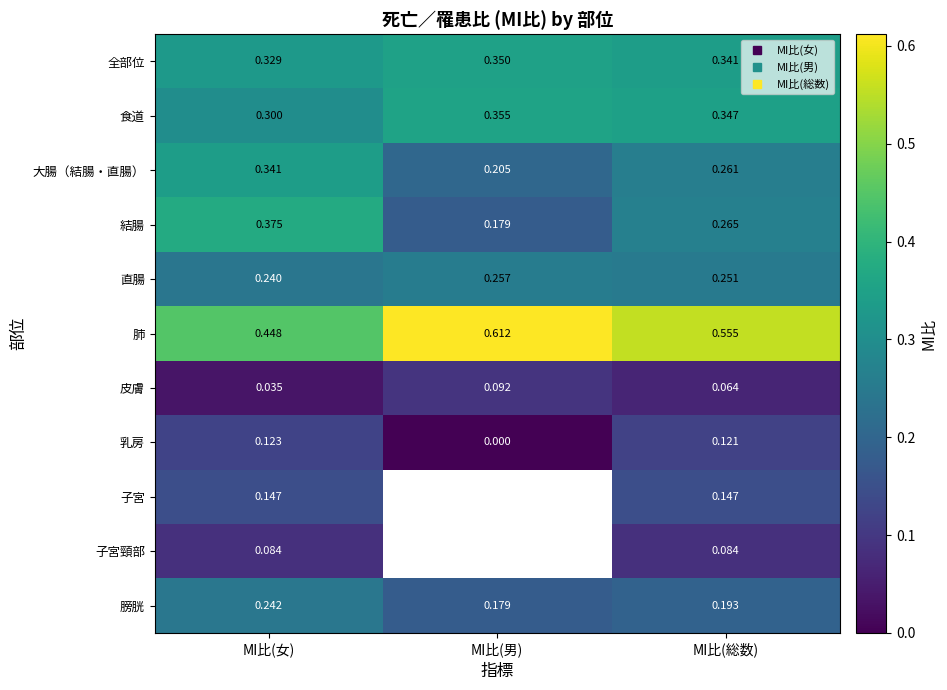

What is the spread (max minus min) of values at MI比(女)?

0.4